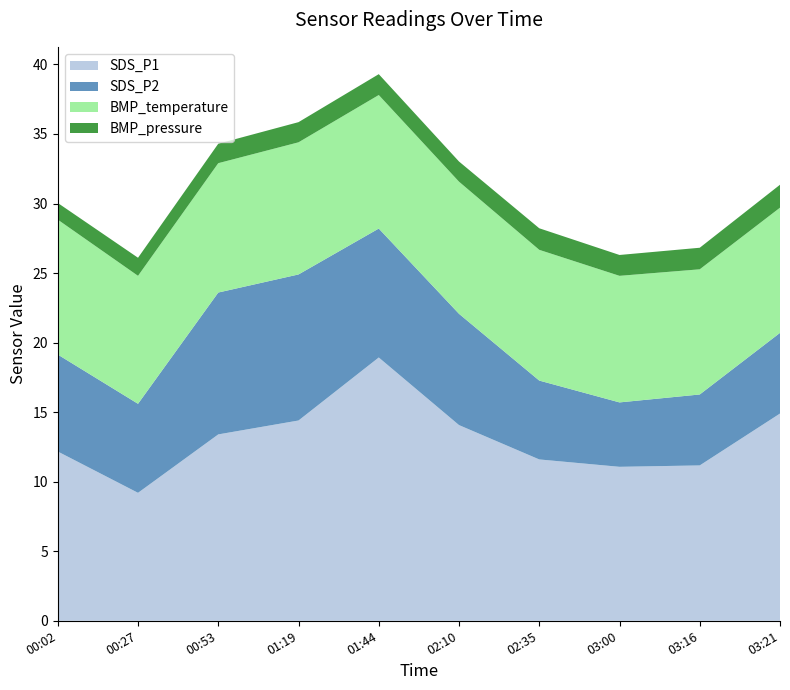

Reading left to right, extract all data points from this chart.

SDS_P1: 12.2	9.2	13.4	14.4	18.9	14.1	11.6	11.1	11.2	14.9
SDS_P2: 7.0	6.4	10.2	10.5	9.3	8.0	5.7	4.6	5.1	5.8
BMP_temperature: 9.7	9.2	9.3	9.5	9.6	9.5	9.4	9.1	9.0	9.0
BMP_pressure_norm: 1.2	1.3	1.4	1.4	1.5	1.4	1.6	1.5	1.6	1.6